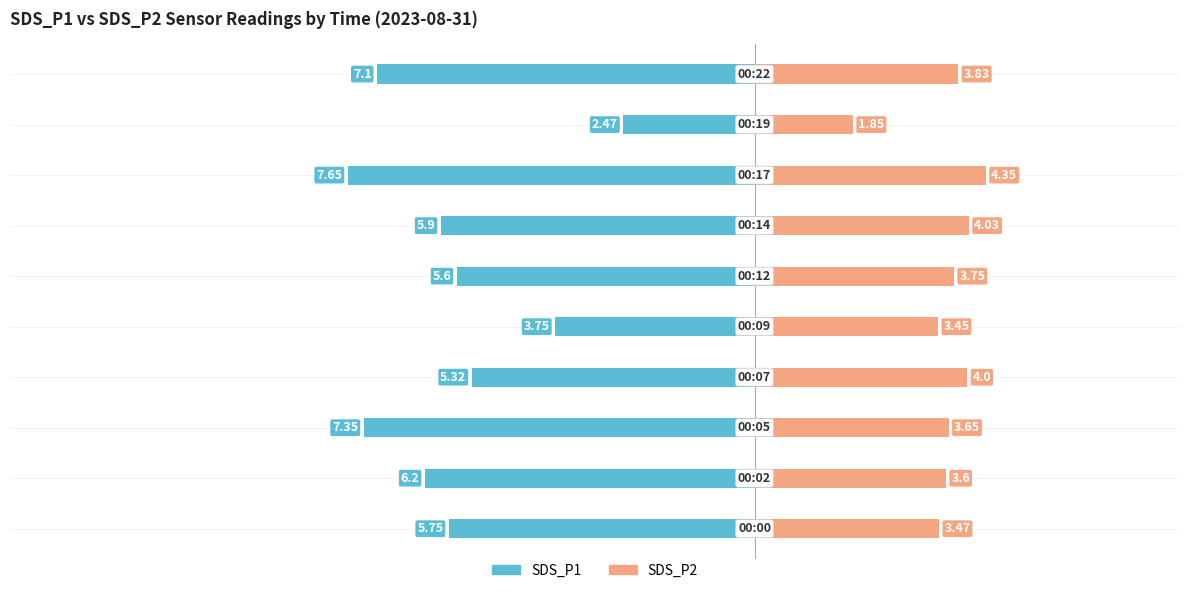

How many series are shown in this chart?

2